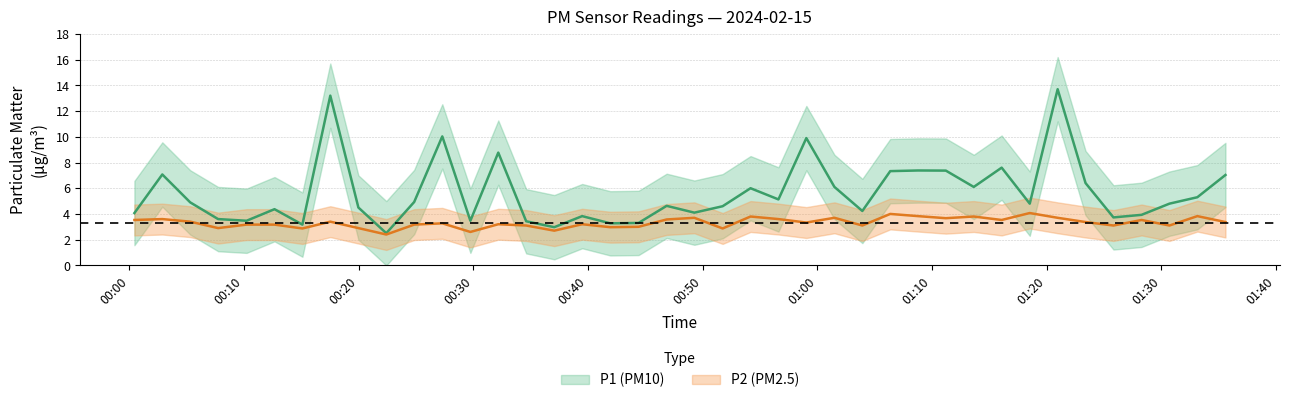

Reading right to left, transcribe all the data shown in this chart.

P1: 2024-02-15T01:35:36=7.0	2024-02-15T01:33:09=5.3	2024-02-15T01:30:43=4.8	2024-02-15T01:28:17=3.9	2024-02-15T01:25:50=3.7	2024-02-15T01:23:24=6.4	2024-02-15T01:20:58=13.7	2024-02-15T01:18:32=4.8	2024-02-15T01:16:05=7.6	2024-02-15T01:13:39=6.1	2024-02-15T01:11:13=7.4	2024-02-15T01:08:48=7.4	2024-02-15T01:06:22=7.3	2024-02-15T01:03:56=4.2	2024-02-15T01:01:30=6.1	2024-02-15T00:59:03=9.9	2024-02-15T00:56:37=5.1	2024-02-15T00:54:11=6.0	2024-02-15T00:51:45=4.6	2024-02-15T00:49:17=4.1	2024-02-15T00:46:52=4.6	2024-02-15T00:44:25=3.3	2024-02-15T00:41:57=3.3	2024-02-15T00:39:30=3.8	2024-02-15T00:37:04=3.0	2024-02-15T00:34:37=3.4	2024-02-15T00:32:11=8.8	2024-02-15T00:29:45=3.5	2024-02-15T00:27:18=10.0	2024-02-15T00:24:51=4.9	2024-02-15T00:22:25=2.5	2024-02-15T00:19:59=4.5	2024-02-15T00:17:32=13.2	2024-02-15T00:15:06=3.2	2024-02-15T00:12:40=4.4	2024-02-15T00:10:14=3.5	2024-02-15T00:07:45=3.6	2024-02-15T00:05:19=4.9	2024-02-15T00:02:53=7.1	2024-02-15T00:00:27=4.1
P2: 2024-02-15T01:35:36=3.4	2024-02-15T01:33:09=3.8	2024-02-15T01:30:43=3.1	2024-02-15T01:28:17=3.5	2024-02-15T01:25:50=3.1	2024-02-15T01:23:24=3.4	2024-02-15T01:20:58=3.7	2024-02-15T01:18:32=4.1	2024-02-15T01:16:05=3.5	2024-02-15T01:13:39=3.8	2024-02-15T01:11:13=3.7	2024-02-15T01:08:48=3.8	2024-02-15T01:06:22=4.0	2024-02-15T01:03:56=3.1	2024-02-15T01:01:30=3.7	2024-02-15T00:59:03=3.3	2024-02-15T00:56:37=3.6	2024-02-15T00:54:11=3.8	2024-02-15T00:51:45=2.9	2024-02-15T00:49:17=3.7	2024-02-15T00:46:52=3.6	2024-02-15T00:44:25=3.0	2024-02-15T00:41:57=3.0	2024-02-15T00:39:30=3.2	2024-02-15T00:37:04=2.7	2024-02-15T00:34:37=3.1	2024-02-15T00:32:11=3.2	2024-02-15T00:29:45=2.6	2024-02-15T00:27:18=3.3	2024-02-15T00:24:51=3.2	2024-02-15T00:22:25=2.4	2024-02-15T00:19:59=2.9	2024-02-15T00:17:32=3.4	2024-02-15T00:15:06=2.9	2024-02-15T00:12:40=3.2	2024-02-15T00:10:14=3.2	2024-02-15T00:07:45=2.9	2024-02-15T00:05:19=3.4	2024-02-15T00:02:53=3.6	2024-02-15T00:00:27=3.5